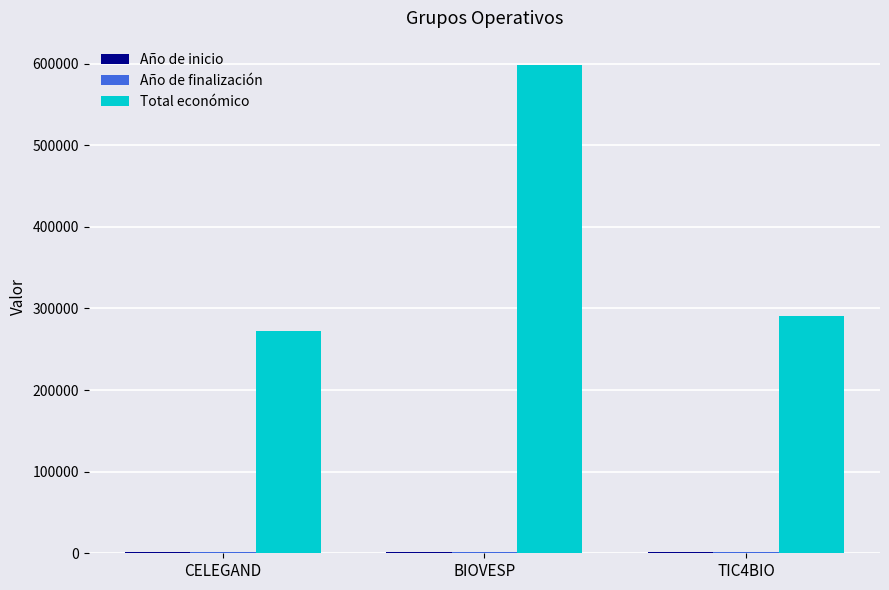

At how many categories does at least one series exceed 515234?

1